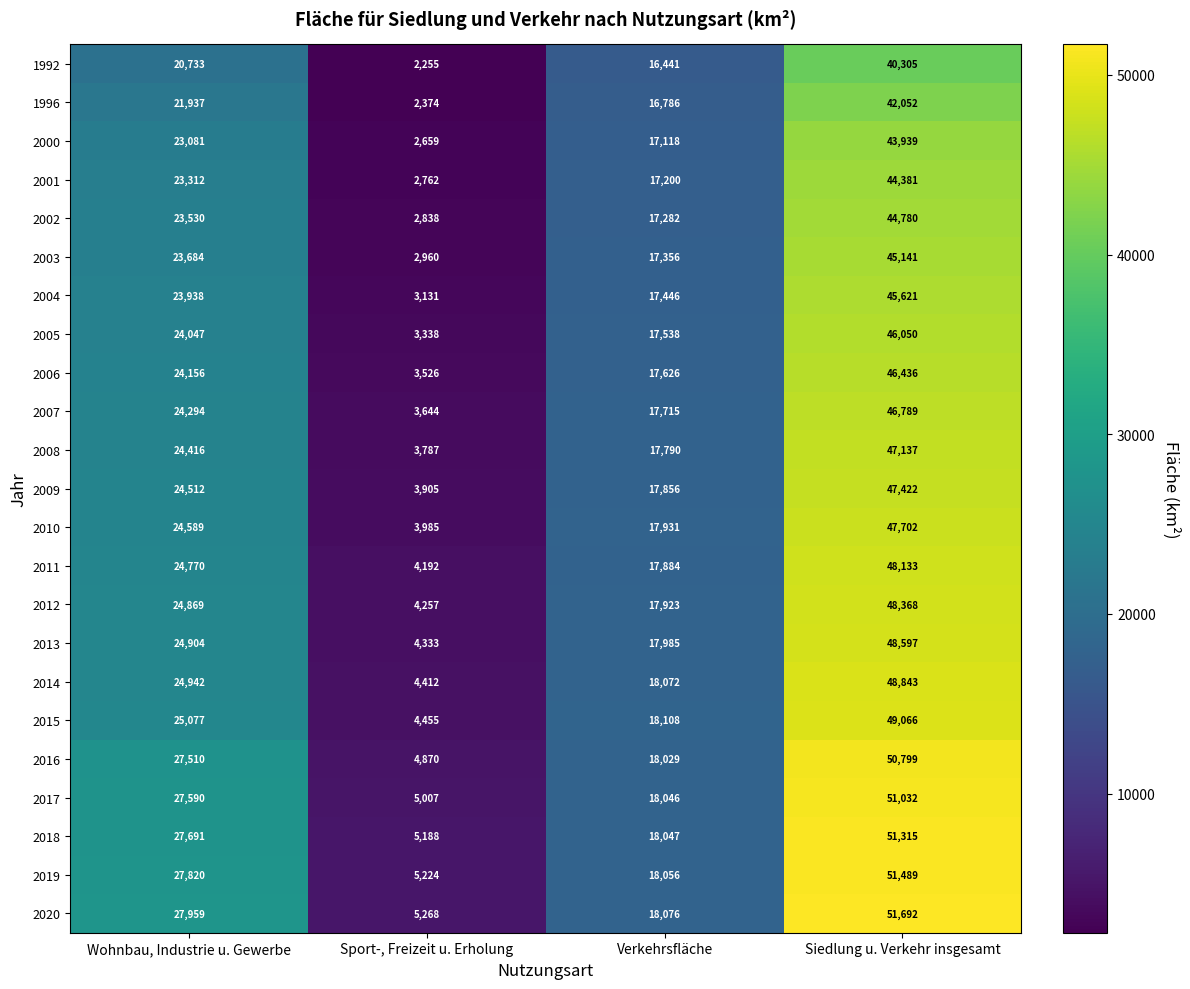

Rank the series at Wohnbau, Industrie u. Gewerbe from highest to lowest value.

2020, 2019, 2018, 2017, 2016, 2015, 2014, 2013, 2012, 2011, 2010, 2009, 2008, 2007, 2006, 2005, 2004, 2003, 2002, 2001, 2000, 1996, 1992